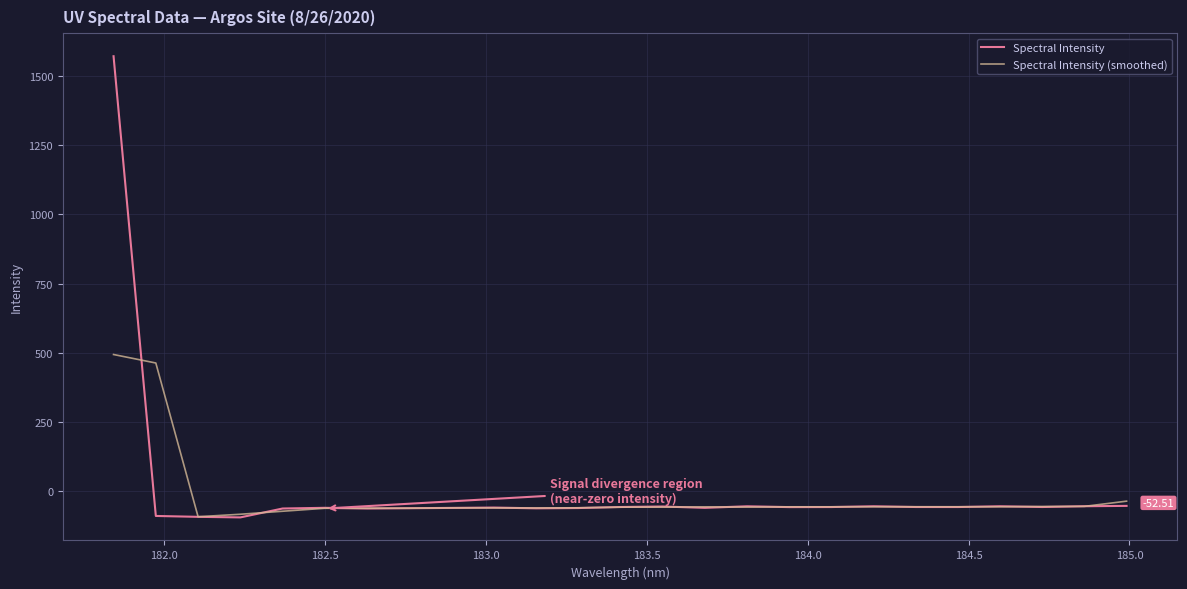

Which series has the largest range (max minus min)?

Spectral Intensity